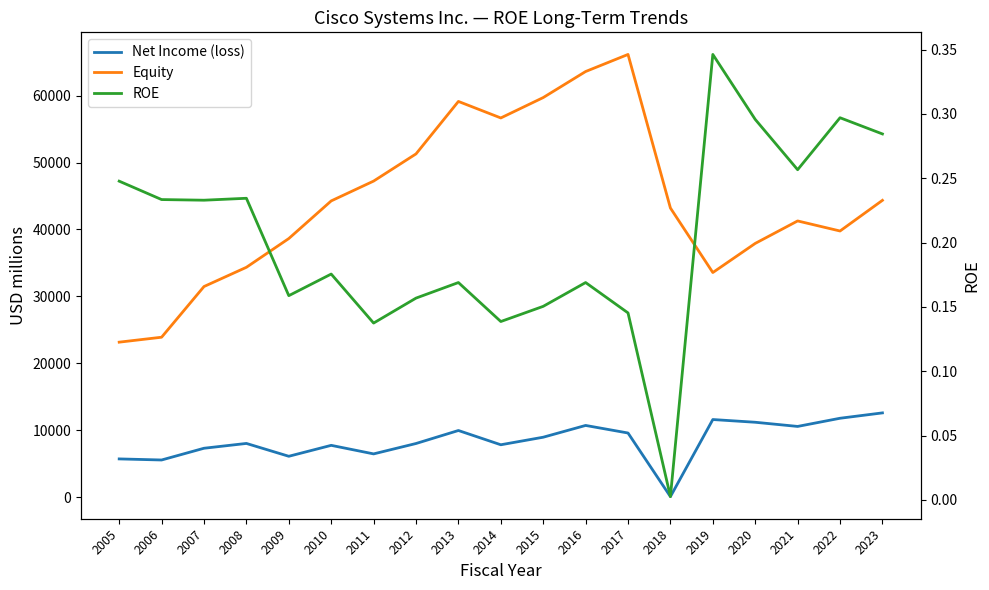

At which label does Equity first exceed 43204?

2010